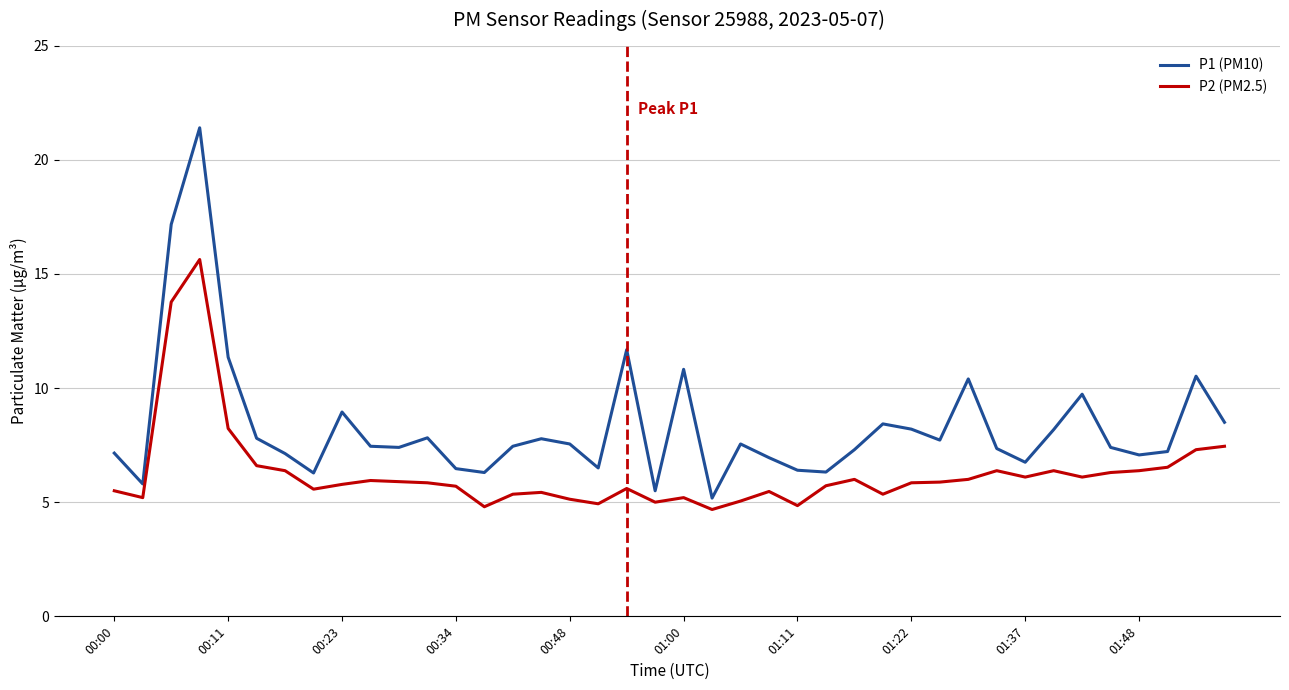

What is the maximum value shown in the chart?

21.4